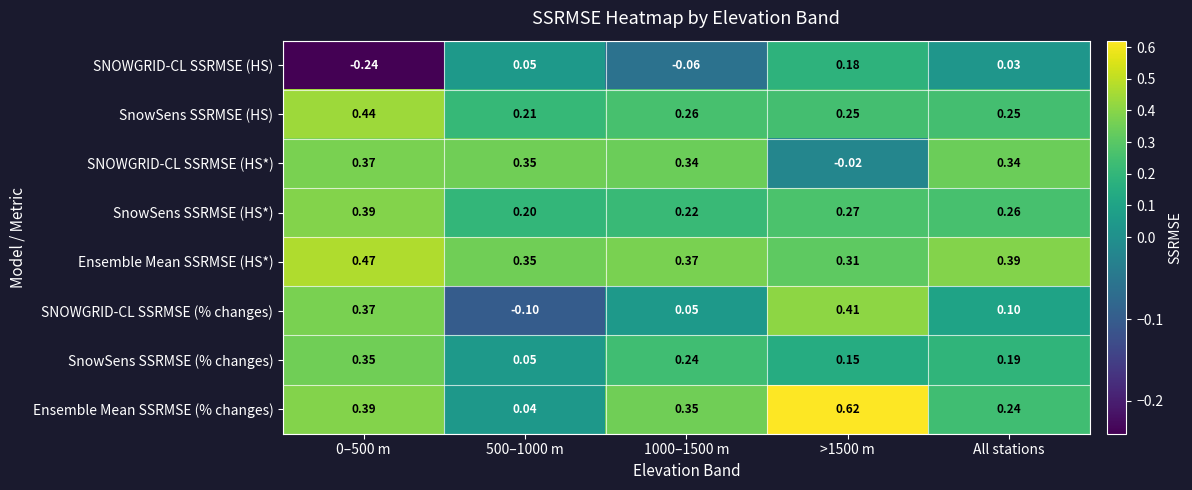

Rank the series at All stations from highest to lowest value.

Ensemble Mean SSRMSE (HS*), SNOWGRID-CL SSRMSE (HS*), SnowSens SSRMSE (HS*), SnowSens SSRMSE (HS), Ensemble Mean SSRMSE (% changes), SnowSens SSRMSE (% changes), SNOWGRID-CL SSRMSE (% changes), SNOWGRID-CL SSRMSE (HS)